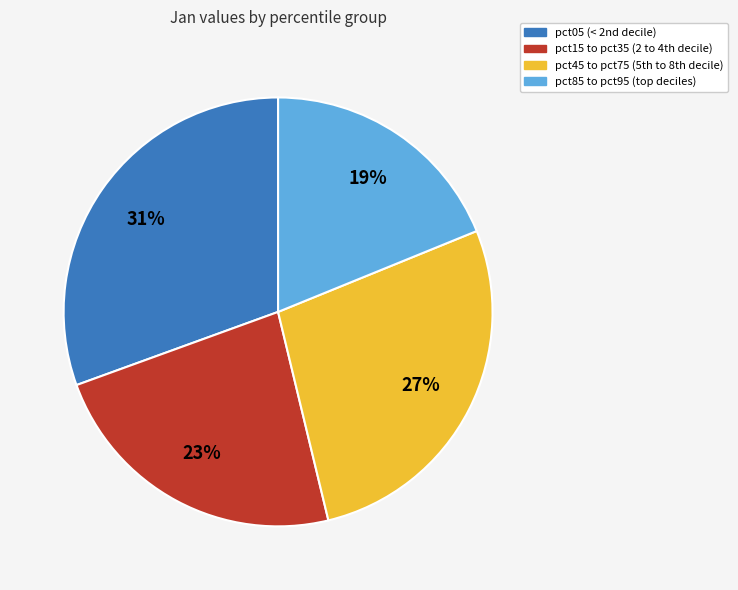

To the nearest percent, what is the average slice percentage?

25%